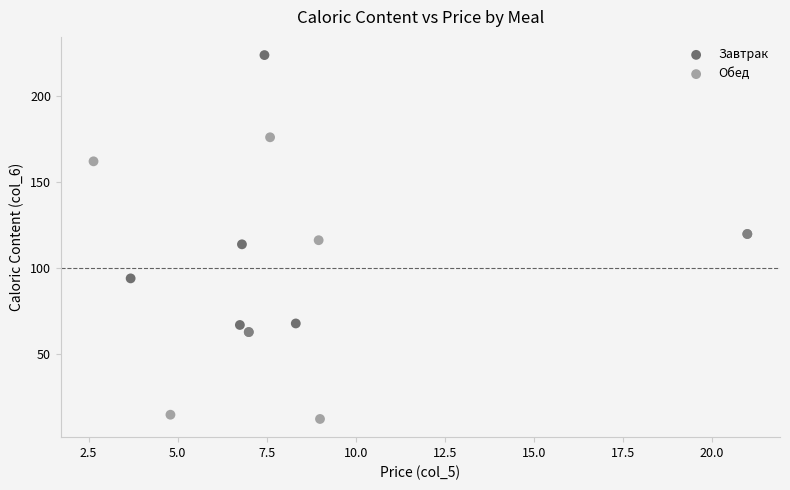

Which series reaches the maximum Y coordinate?

Завтрак